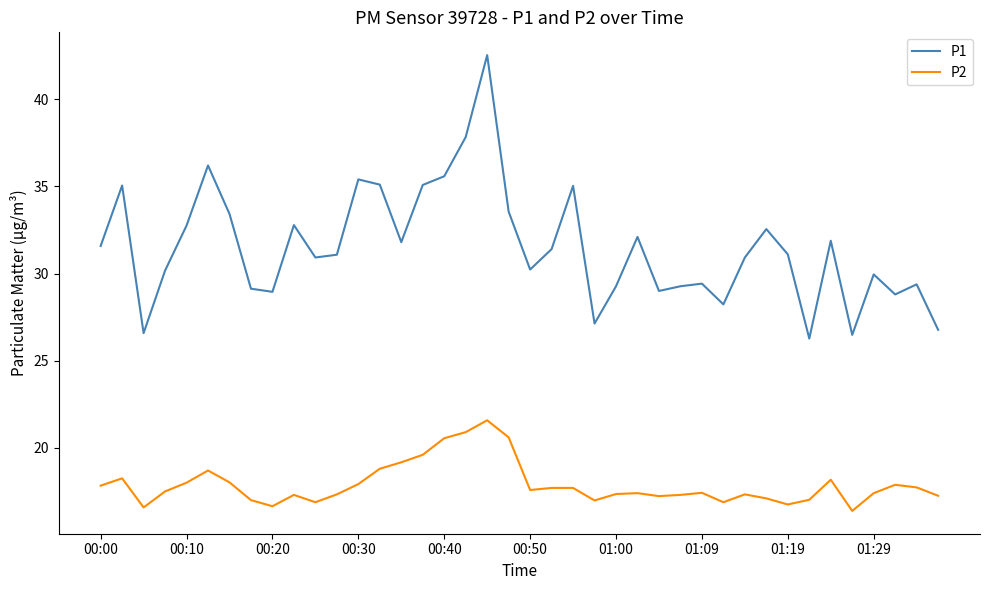

Which series has the largest total across all categories?

P1